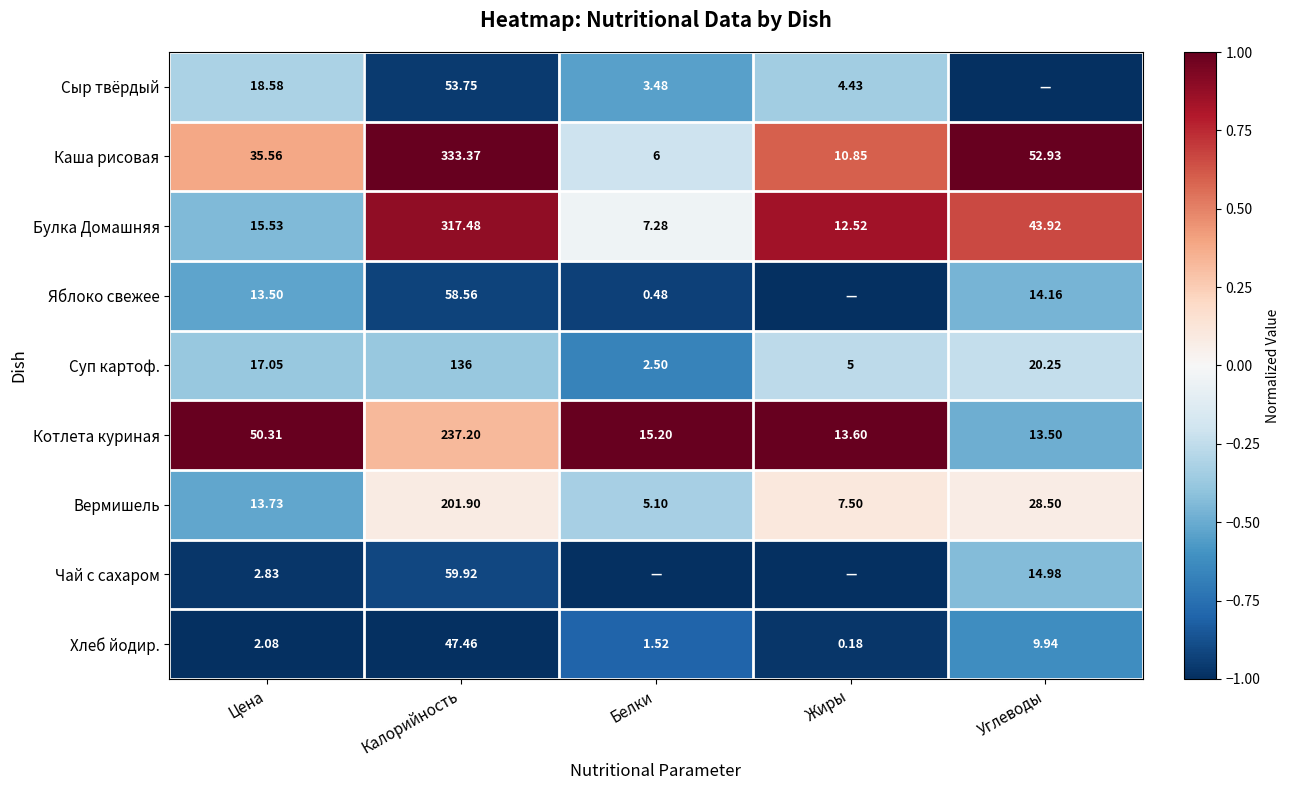

List the labels in order of Каша рисовая value, smallest first.

Белки, Жиры, Цена, Углеводы, Калорийность